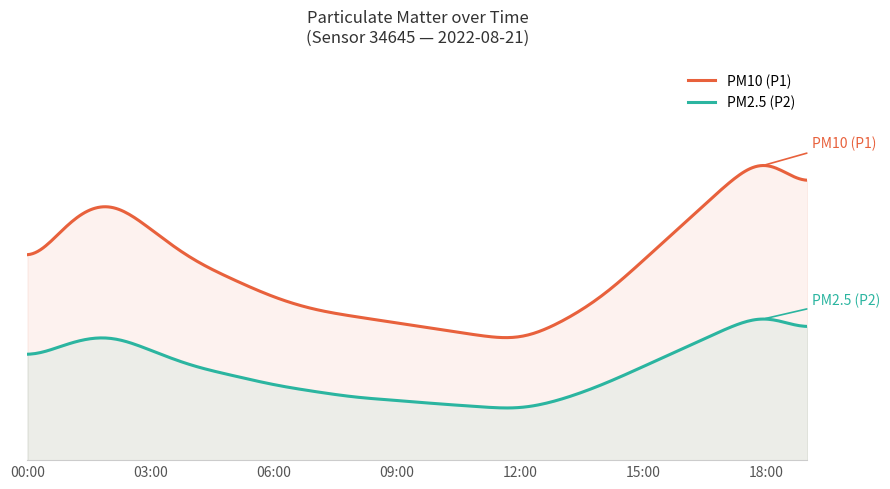

Reading left to right, what are all the values shown in this chart?

PM10 (P1): 00:00=2.5	01:00=3.0	02:00=3.1	03:00=2.9	04:00=2.6	05:00=2.5	06:00=2.3	07:00=2.2	08:00=2.1	09:00=2.1	10:00=2.0	11:00=2.0	12:00=1.9	13:00=2.1	14:00=2.3	15:00=2.6	16:00=2.9	17:00=3.2	18:00=3.5	19:00=3.1
PM2.5 (P2): 00:00=1.8	01:00=1.9	02:00=2.0	03:00=1.9	04:00=1.8	05:00=1.7	06:00=1.6	07:00=1.6	08:00=1.5	09:00=1.5	10:00=1.4	11:00=1.4	12:00=1.4	13:00=1.5	14:00=1.6	15:00=1.8	16:00=1.9	17:00=2.0	18:00=2.2	19:00=2.0